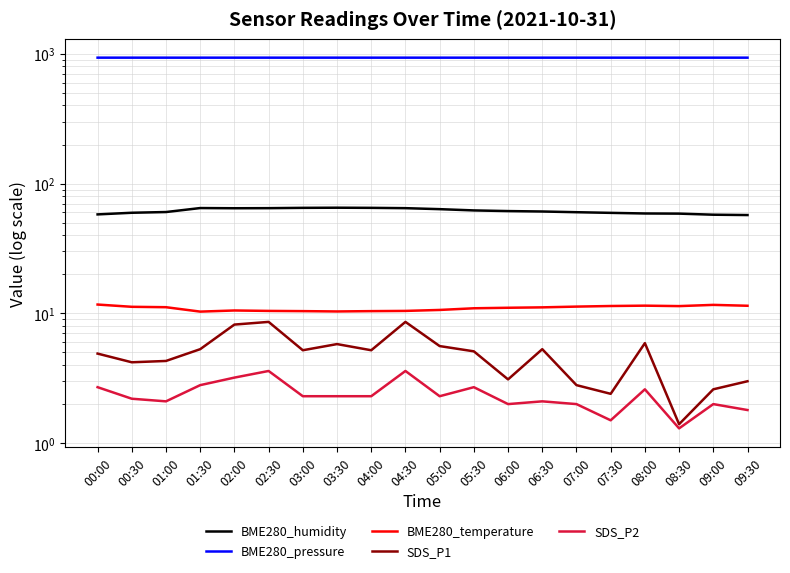

The value of SDS_P2 at 00:00 is 1.5. True or false?

False